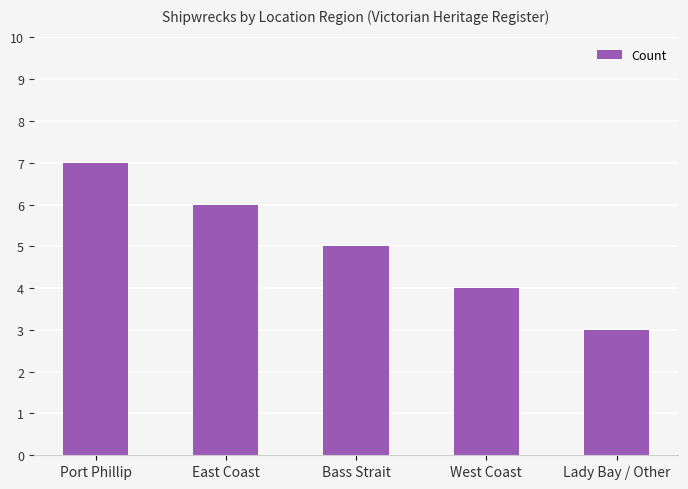

Reading left to right, list all the values displayed in this chart.

Port Phillip=7	East Coast=6	Bass Strait=5	West Coast=4	Lady Bay / Other=3